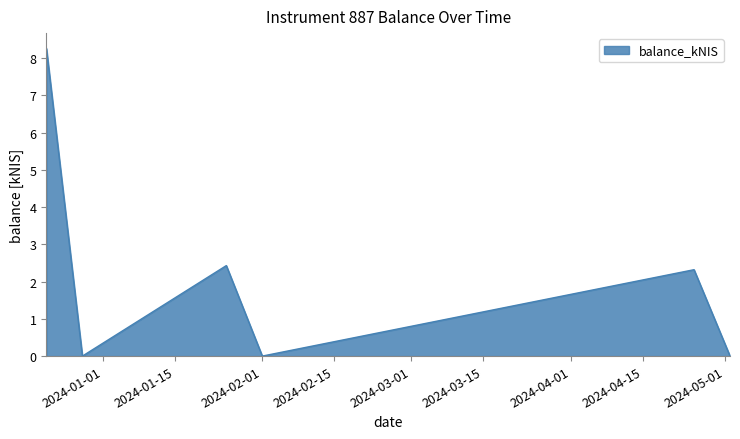

What is the maximum value shown in the chart?

8.3